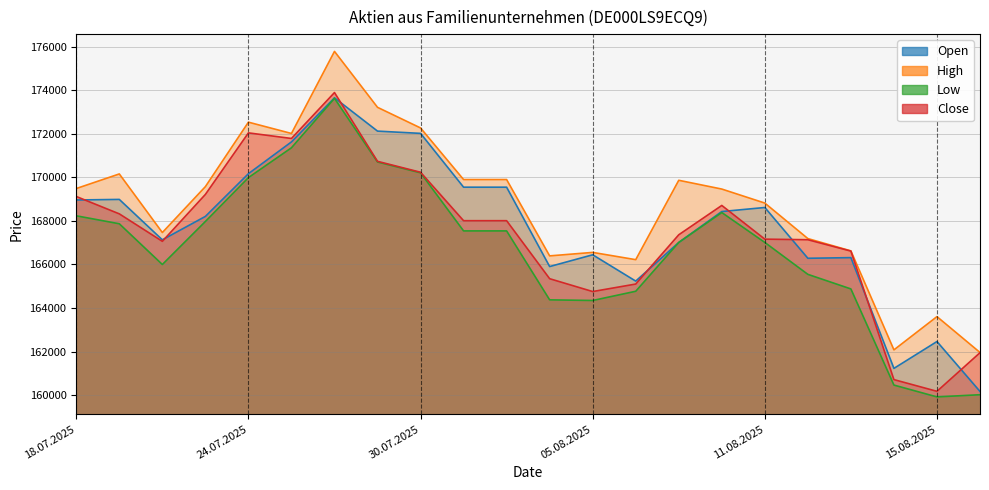

Where is High nearest to the value 168874?

11.08.2025